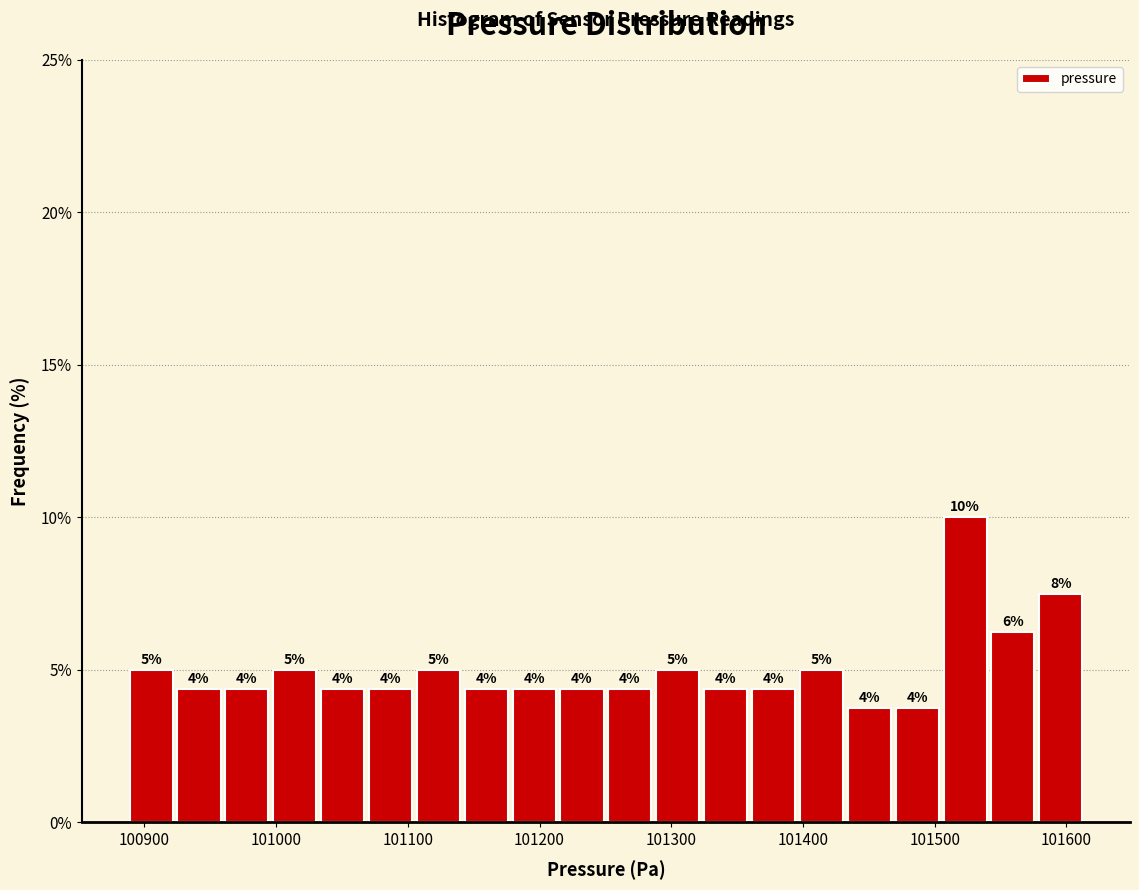

Around what value on the x-axis is the tallest bar? Give the approximate position of its centre, as read against the axis.

101520